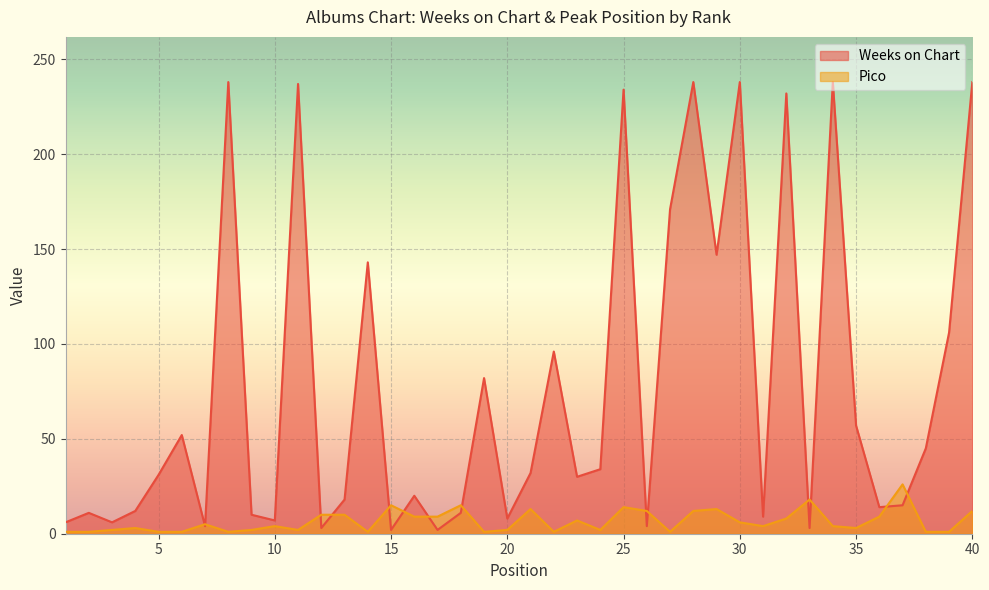

Which category has the highest value across all series?

8